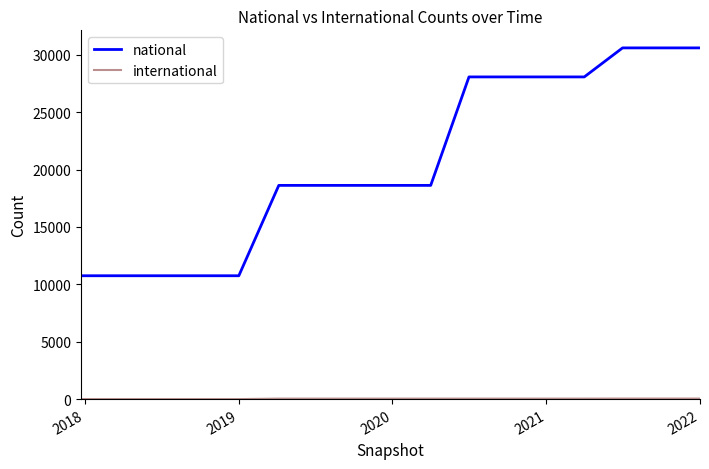

What is the difference between the maximum and minimum values in the national series?

19854